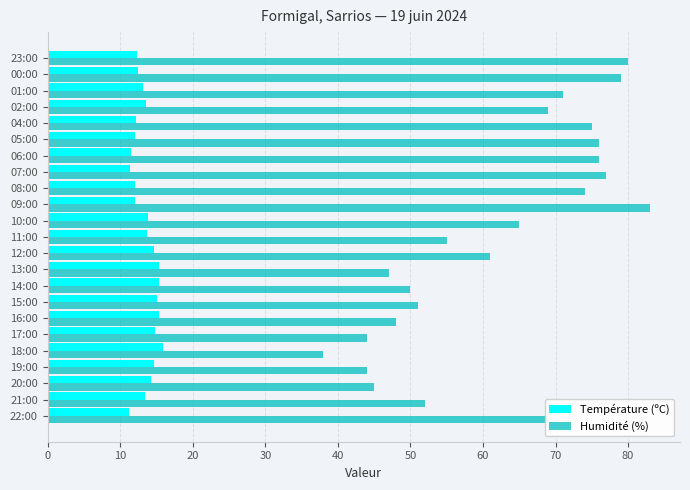

Which series has the widest spread of values?

Humidité (%)